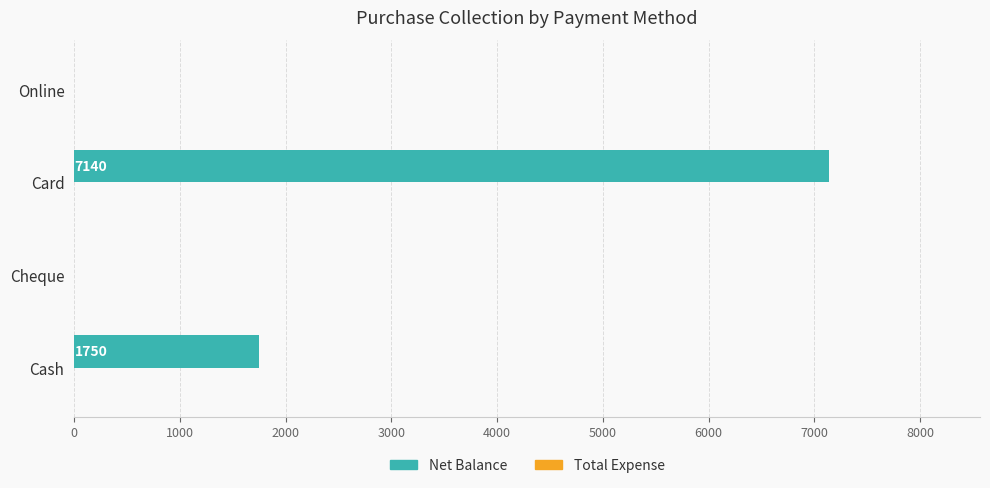

What is the change in value from Cheque to Card?

+7140